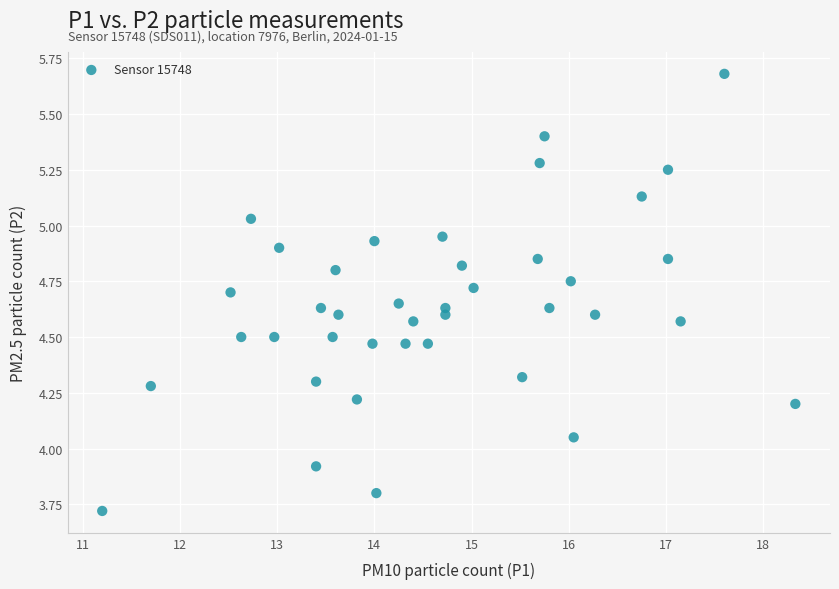

What is the range of Y values (max minus min)?

2.0